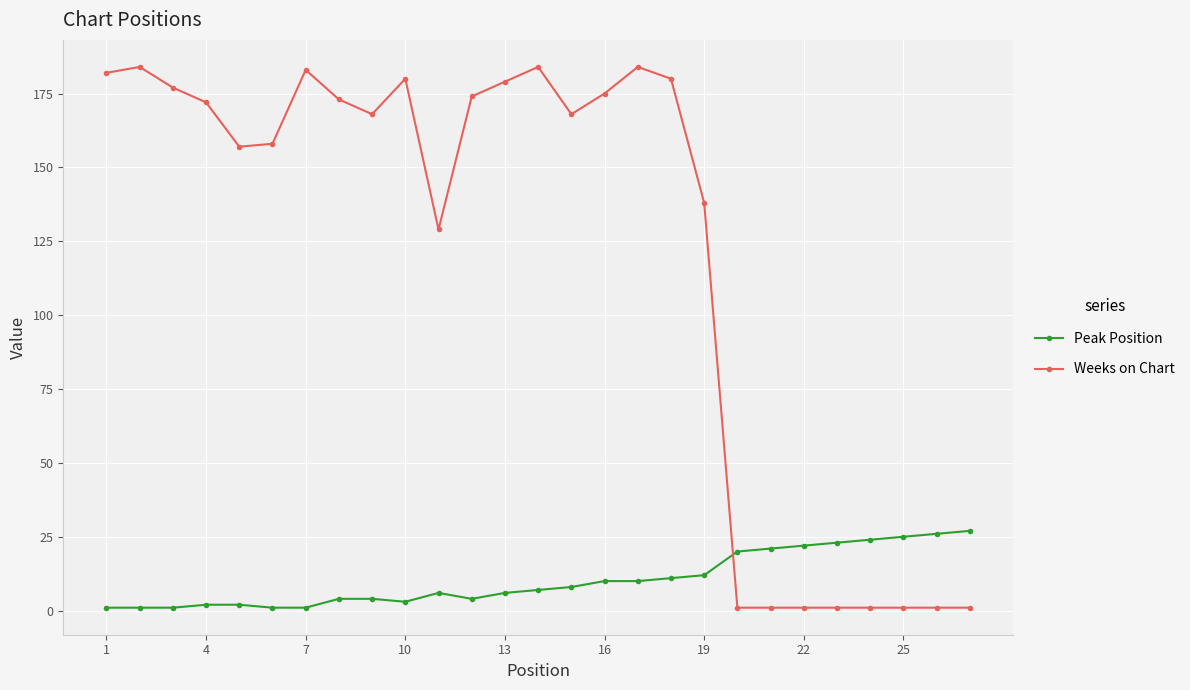

Which series has the widest spread of values?

Weeks on Chart